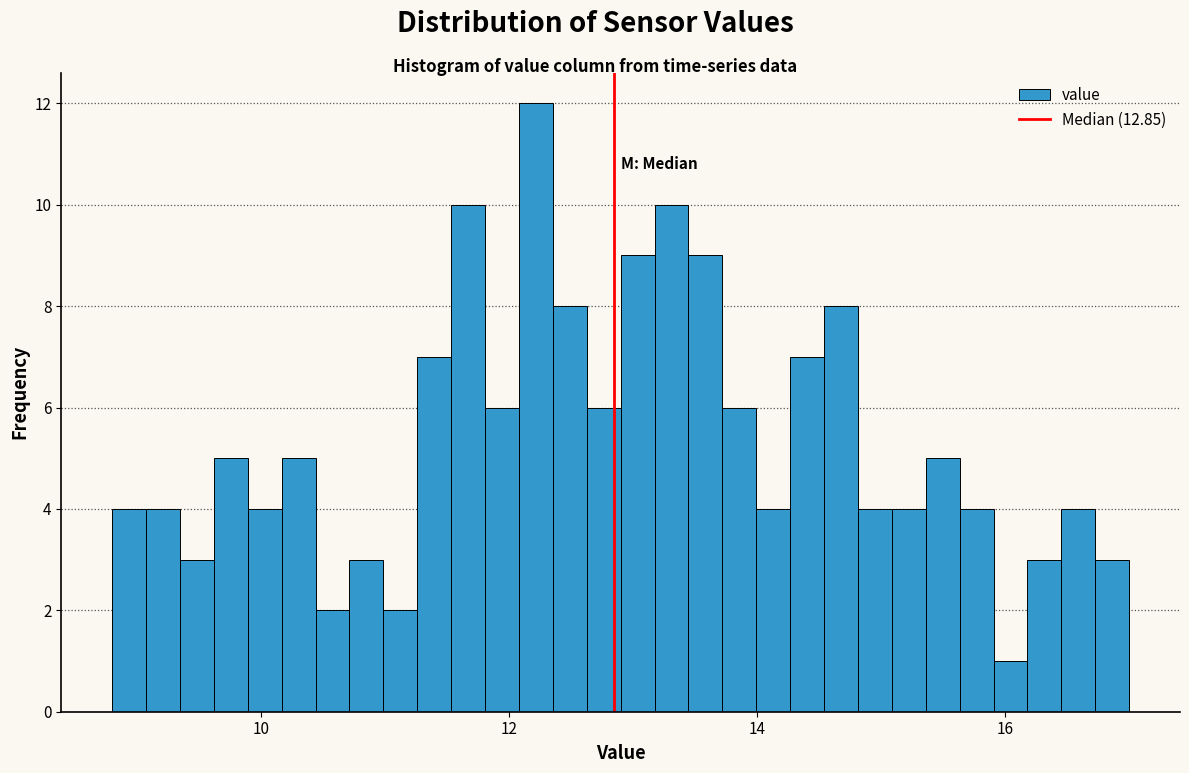

Around what value on the x-axis is the tallest bar? Give the approximate position of its centre, as read against the axis.

12.2